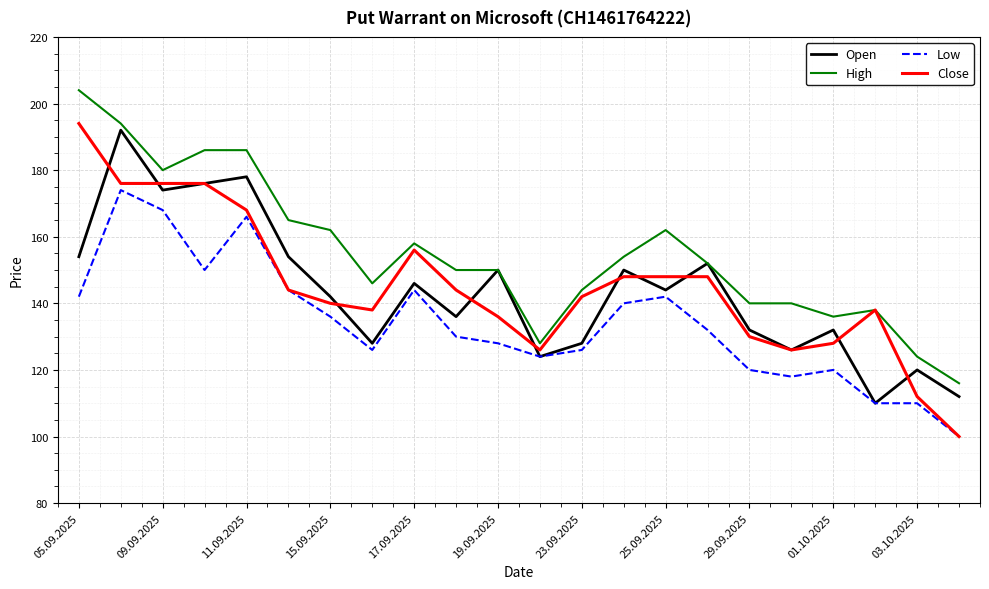

True or false: Low and High intersect in this chart.

False